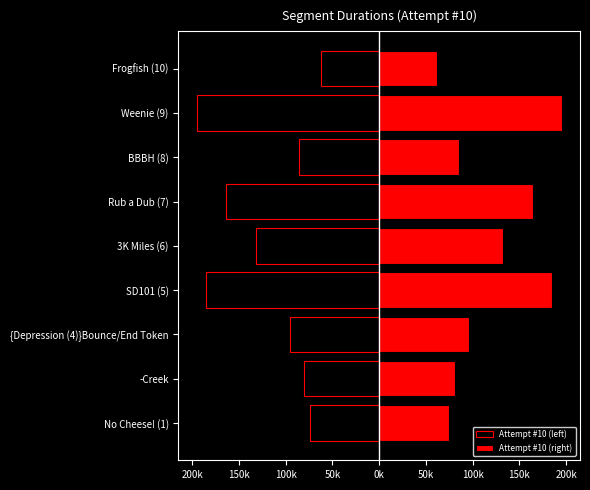

True or false: Attempt #10 (left) has a value of -95558 at {Depression (4)}Bounce/End Token.

True